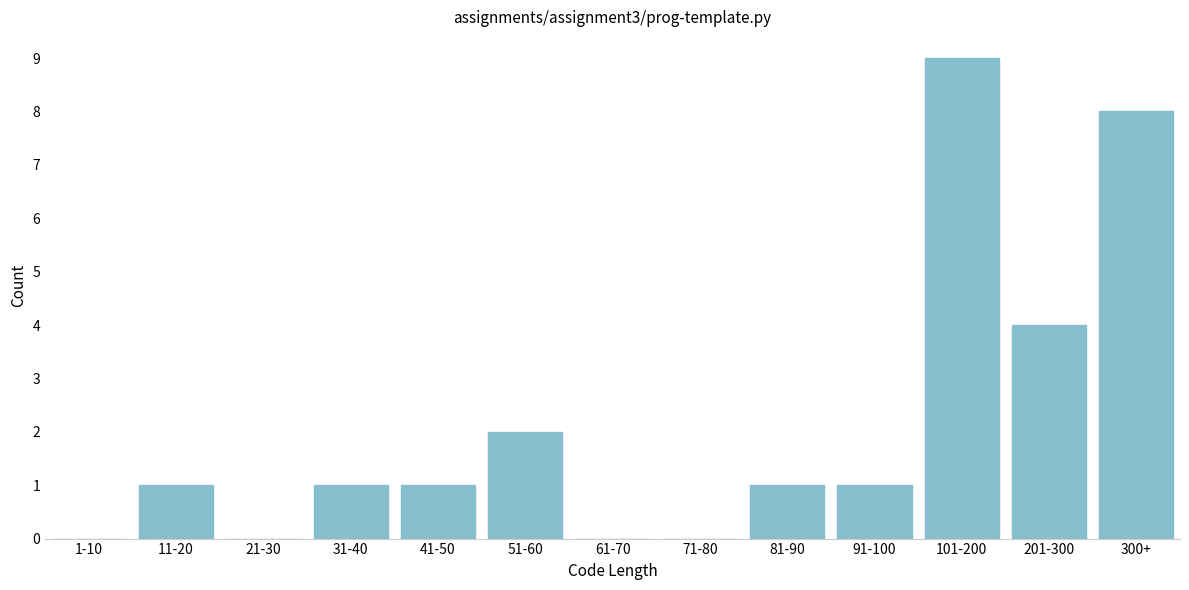

Reading left to right, transcribe all the data shown in this chart.

1-10=0	11-20=1	21-30=0	31-40=1	41-50=1	51-60=2	61-70=0	71-80=0	81-90=1	91-100=1	101-200=9	201-300=4	300+=8